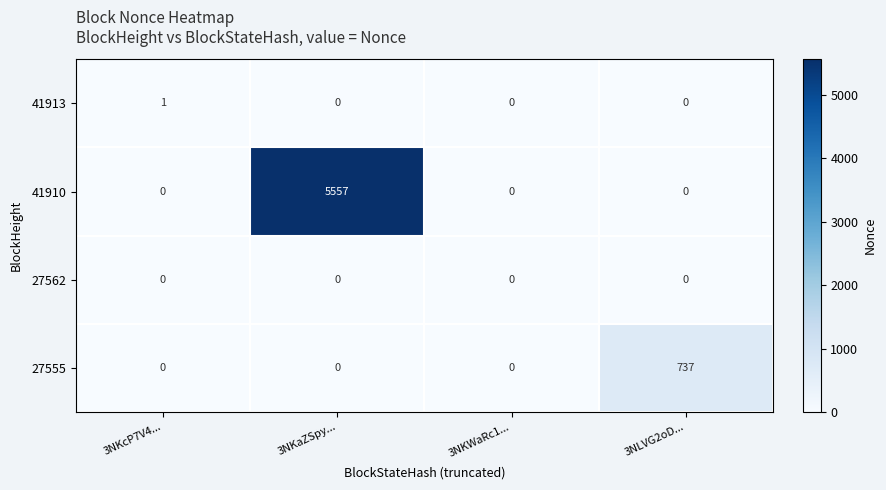

How many series are shown in this chart?

4